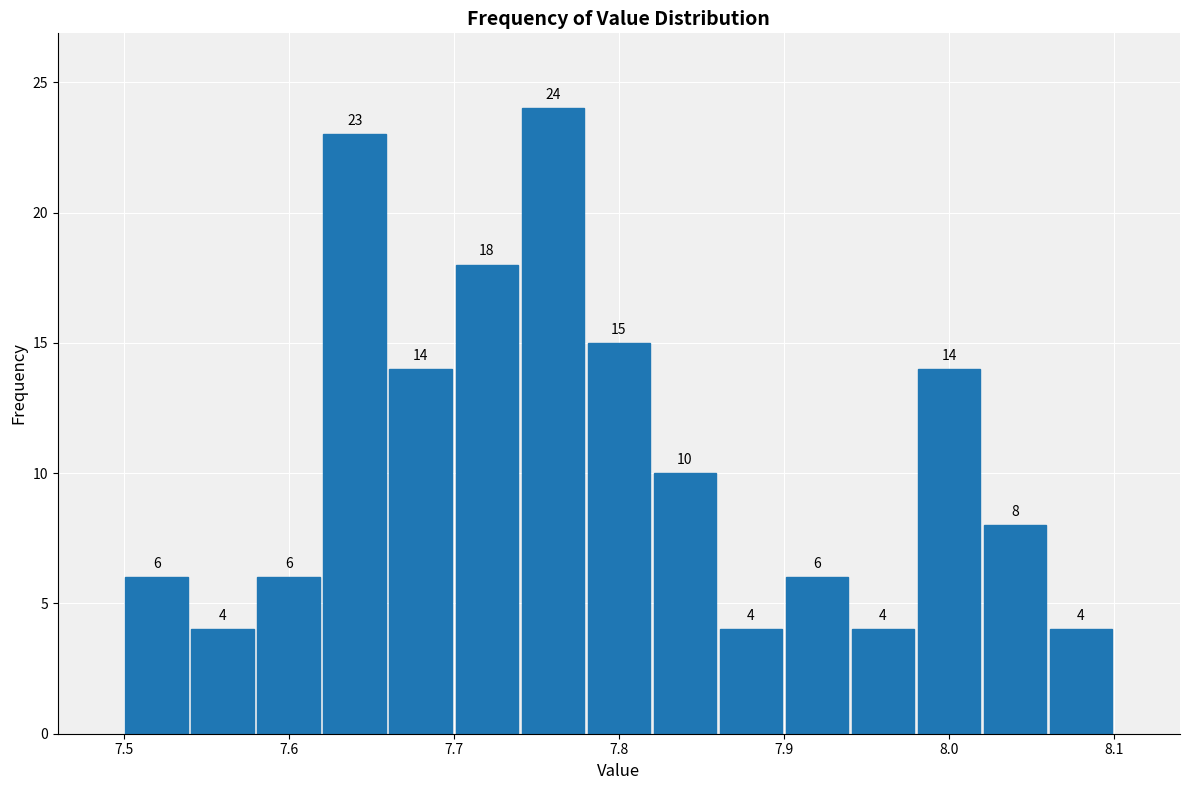

What is the height of the bar covering 7.82 to 7.86 on the x-axis?

10